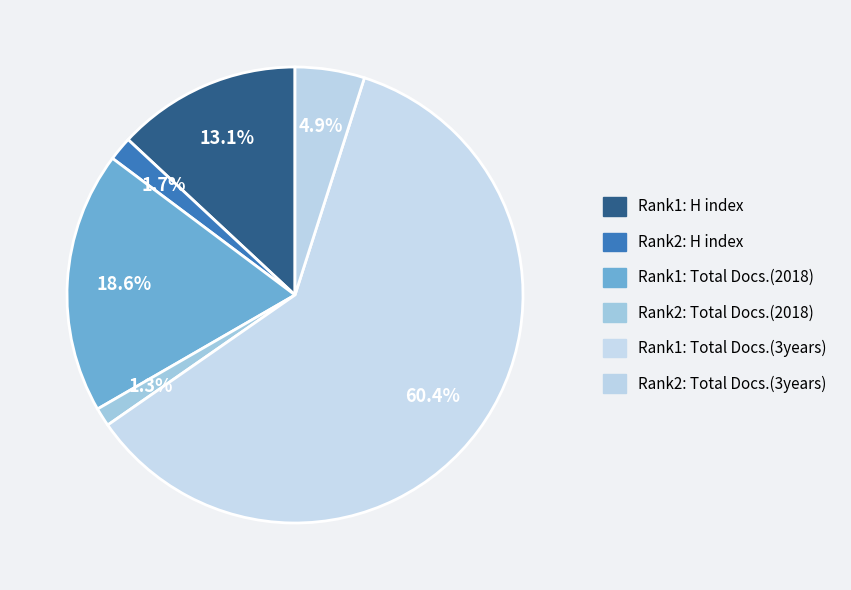

Count the number of slices in the pie.

6